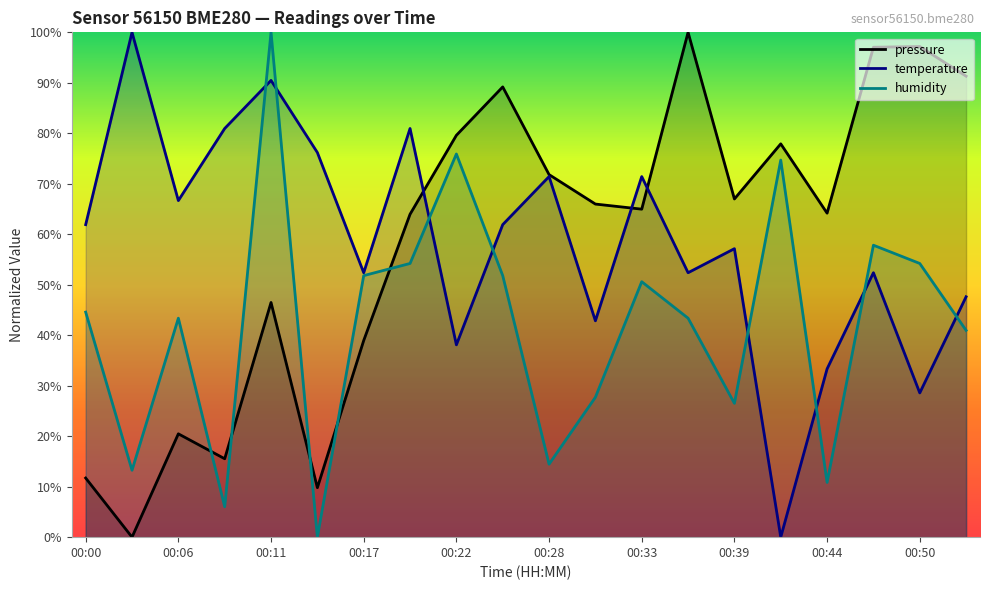

How many values in the temperature series are below 61?

10